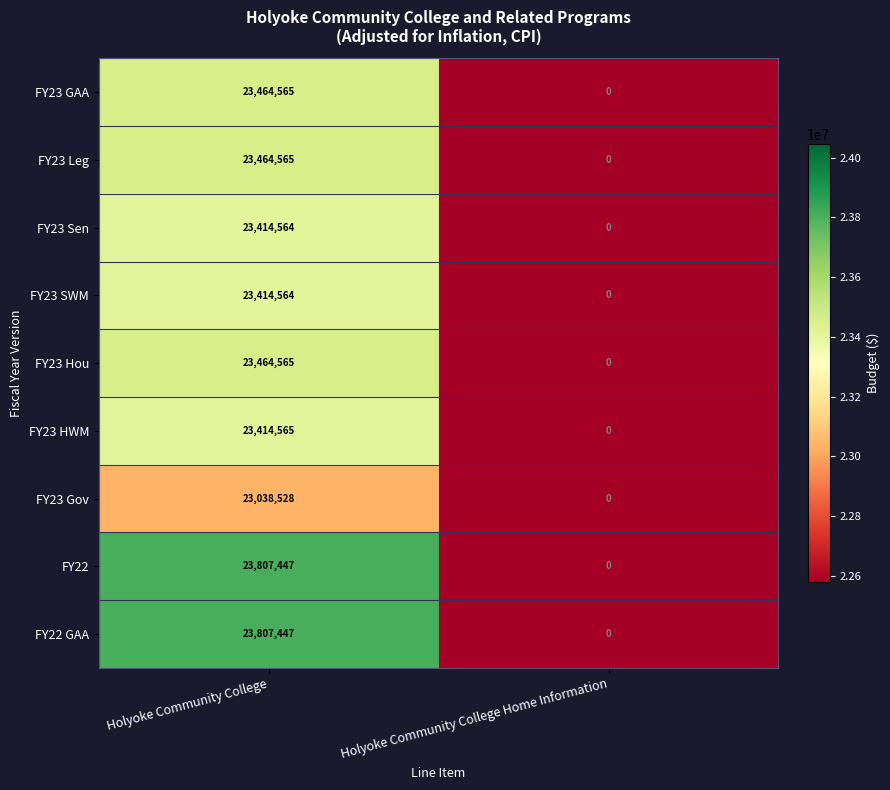

Read the FY23 SWM value at Holyoke Community College, to the nearest 50.

23414550